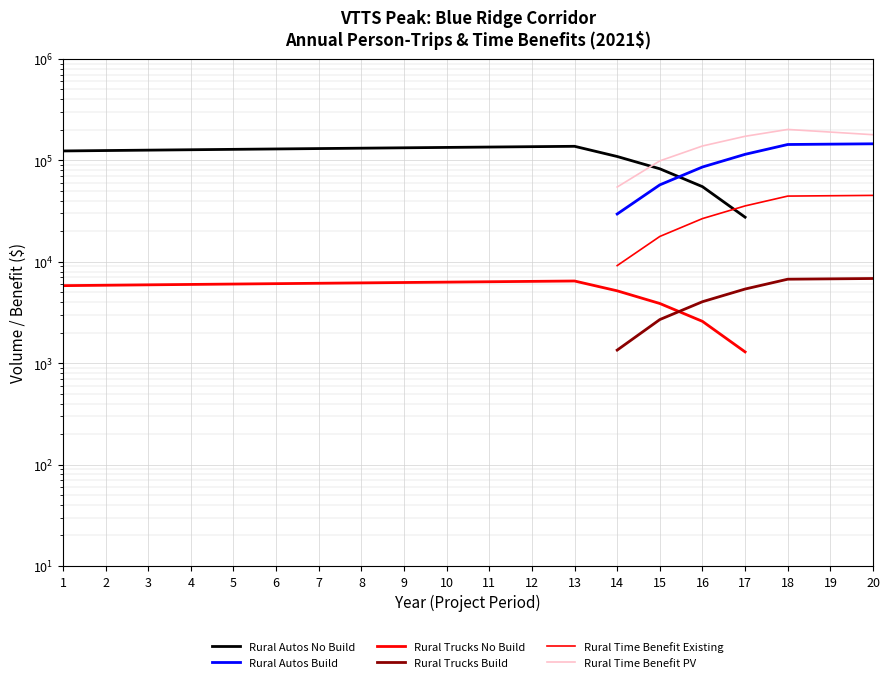

Which category has the highest value in the Rural Time Benefit PV series?

1